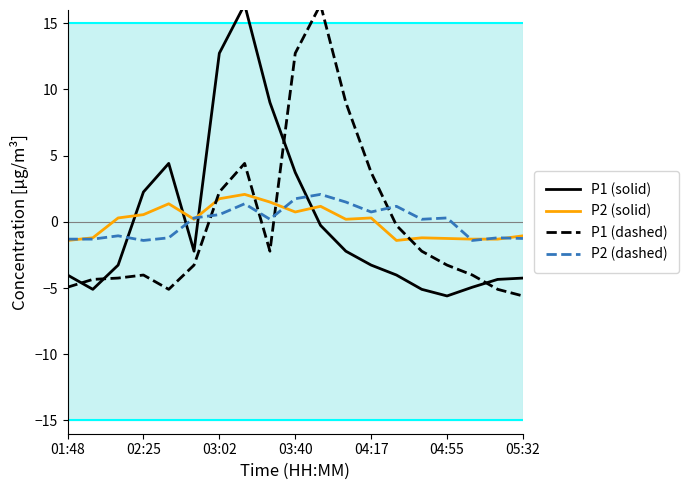

How many values in P2 (dashed) are above zero?

11